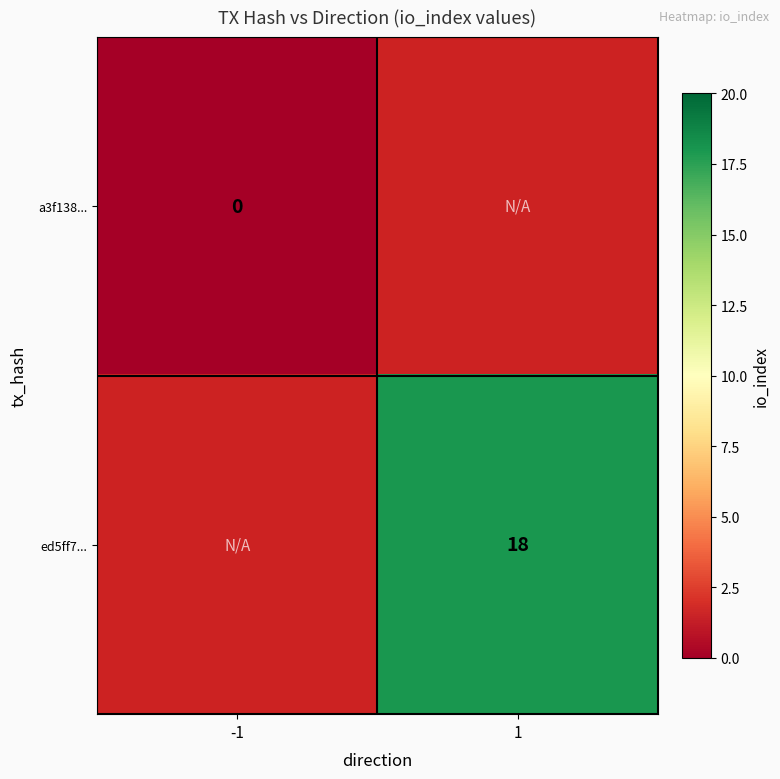

True or false: ed5ff7... has a value of 28 at 1.

False